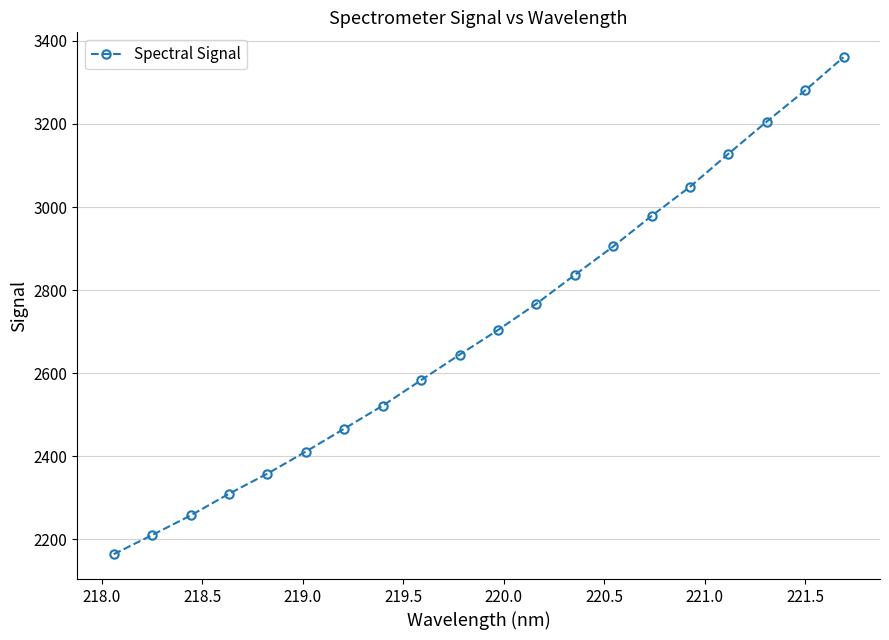

What is the difference between the second highest and second lowest values?

1070.5